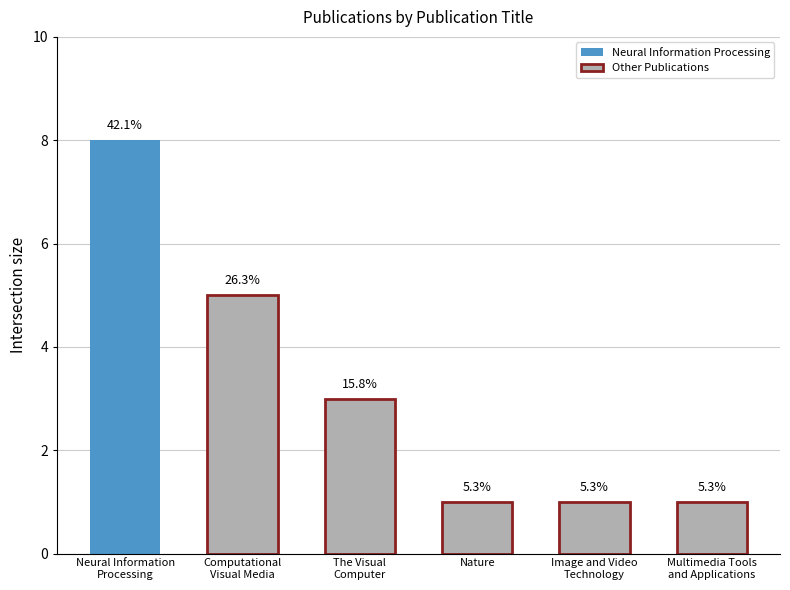

Are the bars horizontal?

No